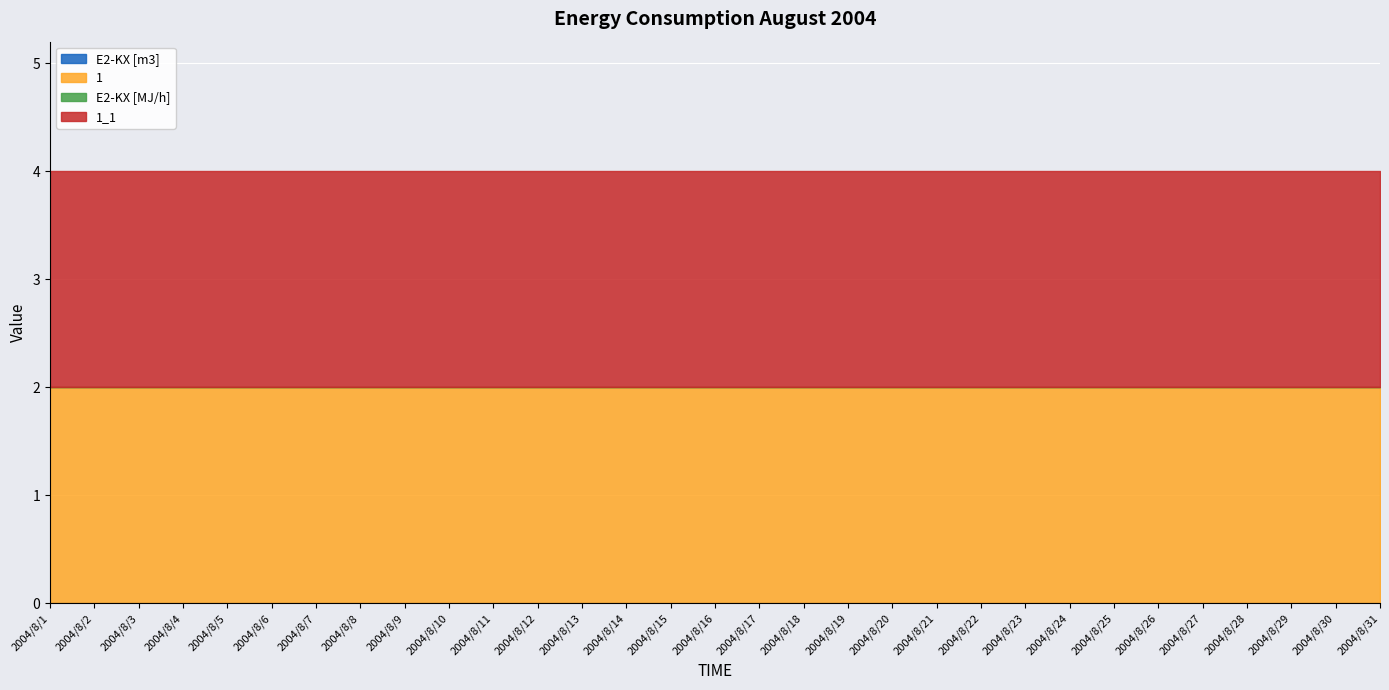

What is the value of the 1 point at the 2nd from the left?

2